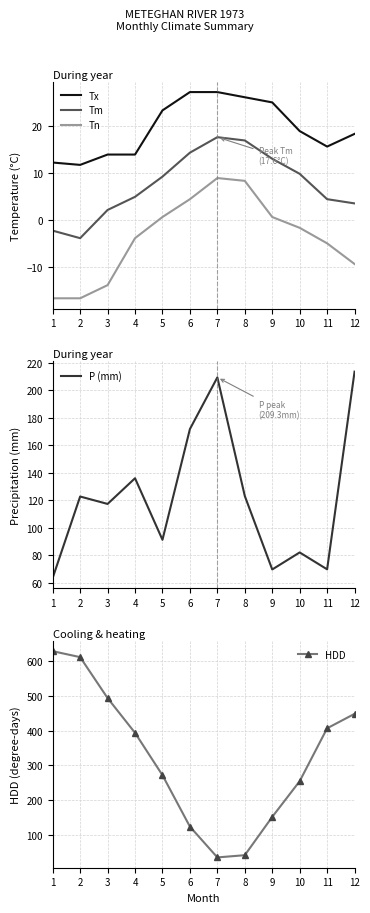

Which series changed the most between 3 and 8?

HDD